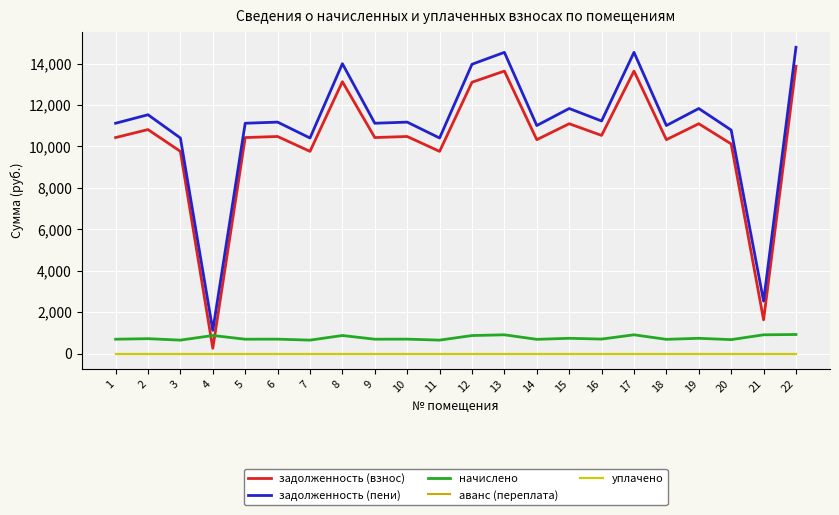

Reading right to left, what are all the values shown in this chart?

задолженность (взнос): 13867.2	1627.1	10117.9	11093.8	10323.4	13636.1	10528.8	11093.8	10323.4	13636.1	13096.8	9758.4	10477.4	10426.1	13122.5	9758.4	10477.4	10426.1	251.1	9758.4	10811.3	10426.1
задолженность (пени): 14785.7	2530.4	10788.1	11828.6	11007.1	14539.3	11226.2	11828.6	11007.1	14539.3	13964.3	10404.8	11171.5	11116.7	13991.7	10404.8	11171.5	11116.7	1120.3	10404.8	11527.4	11116.7
начислено: 918.5	903.2	670.2	734.8	683.8	903.2	697.4	734.8	683.8	903.2	867.5	646.4	694.0	690.6	869.2	646.4	694.0	690.6	869.2	646.4	716.1	690.6
аванс (переплата): 0.0	0.0	0.0	0.0	0.0	0.0	0.0	0.0	0.0	0.0	0.0	0.0	0.0	0.0	0.0	0.0	0.0	0.0	0.0	0.0	0.0	0.0
уплачено: 0.0	0.0	0.0	0.0	0.0	0.0	0.0	0.0	0.0	0.0	0.0	0.0	0.0	0.0	0.0	0.0	0.0	0.0	0.0	0.0	0.0	0.0